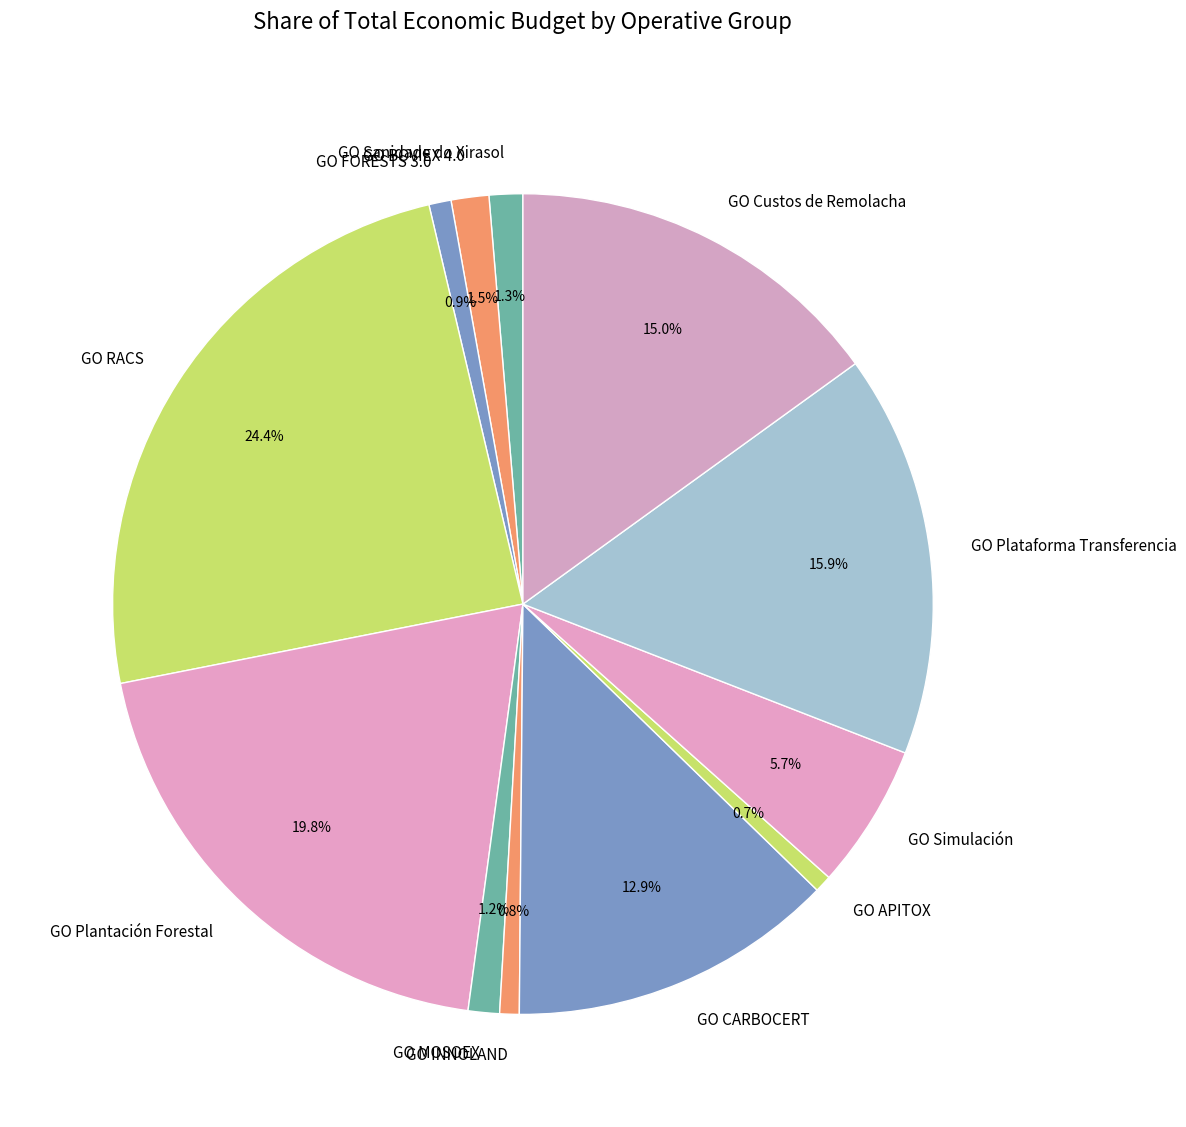

How much of the chart is everything except GO Plantación Forestal?

80.2%